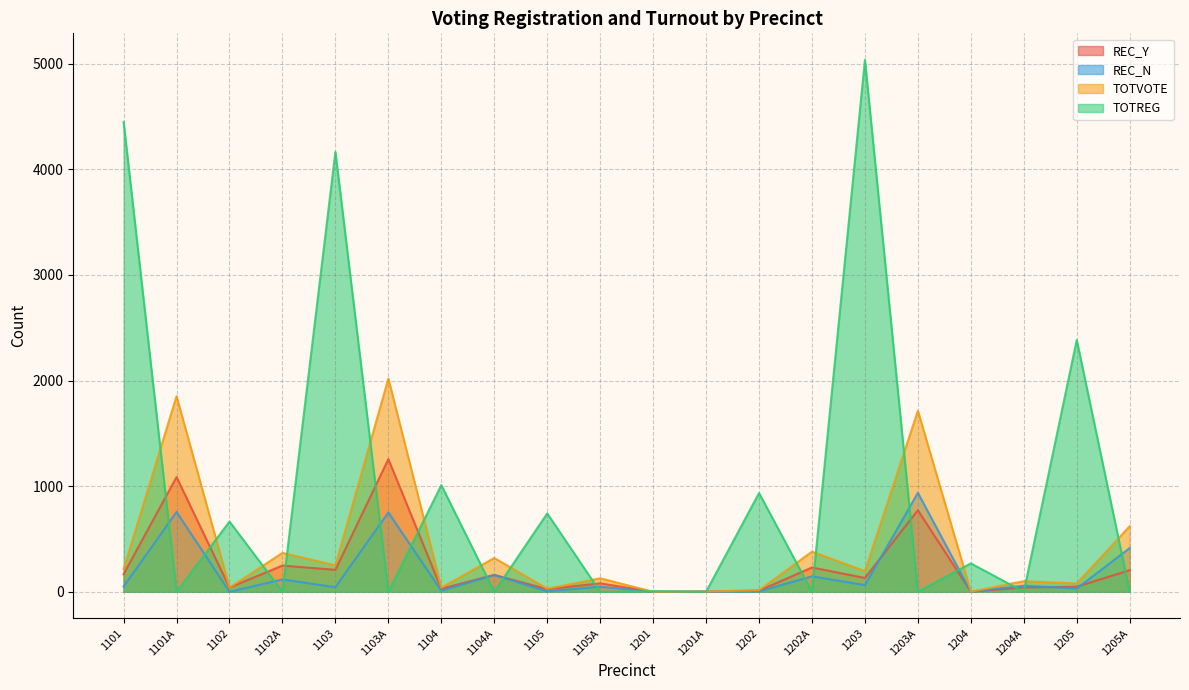

Which category has the highest value across all series?

1203